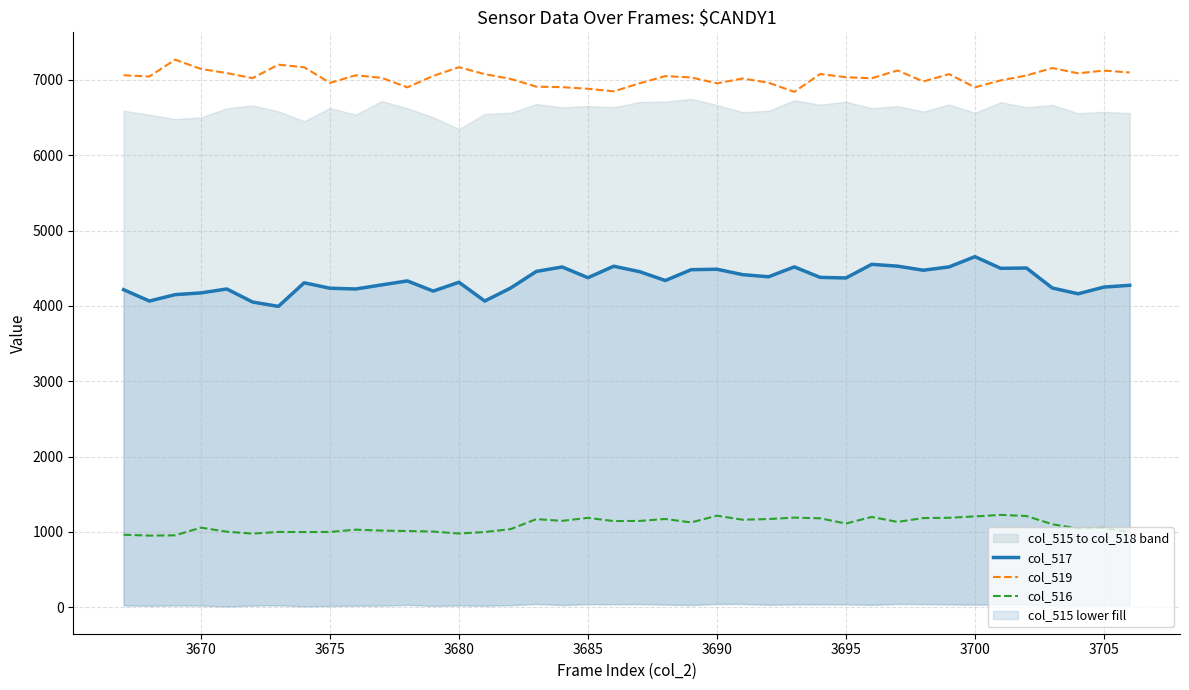

Which series has the largest range (max minus min)?

col_517